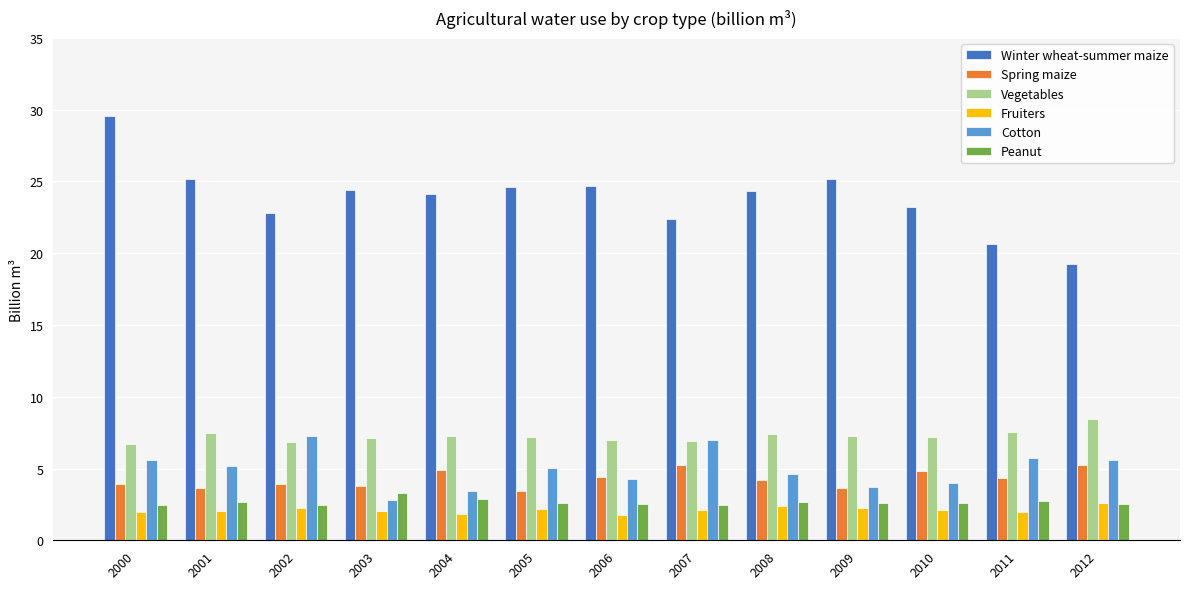

Is the value of Peanut at 2006 greater than the value of Fruiters at 2011?

Yes